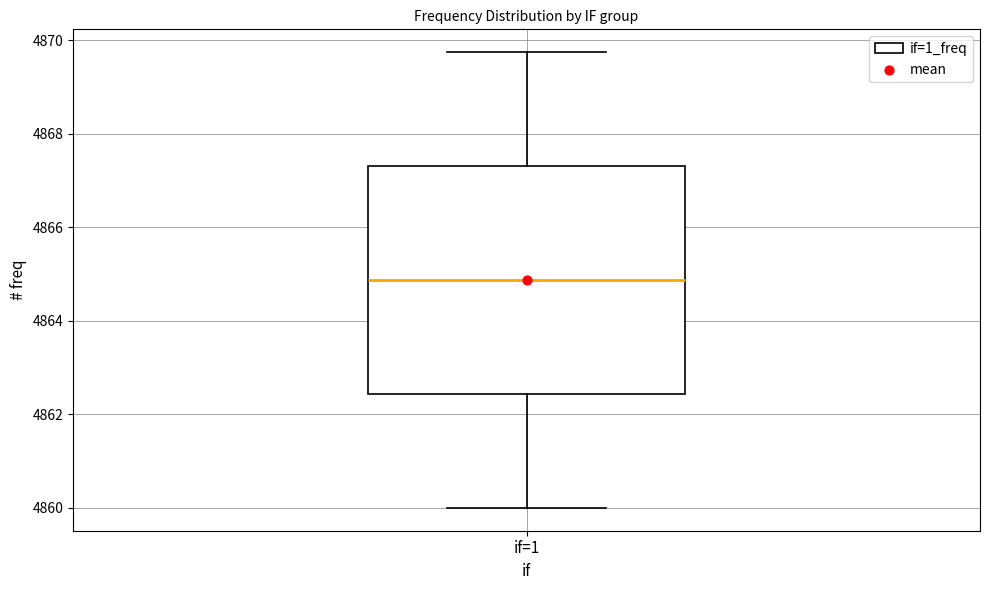

Read this box plot against the y-axis: the position of the median line, the range covered by the box, and the ends of both whiskers. The values are not printed on the chart, so give them approximately, as read against the axis.

median 4864.8, box 4862.4 to 4867.4, whiskers 4860.0 to 4869.8